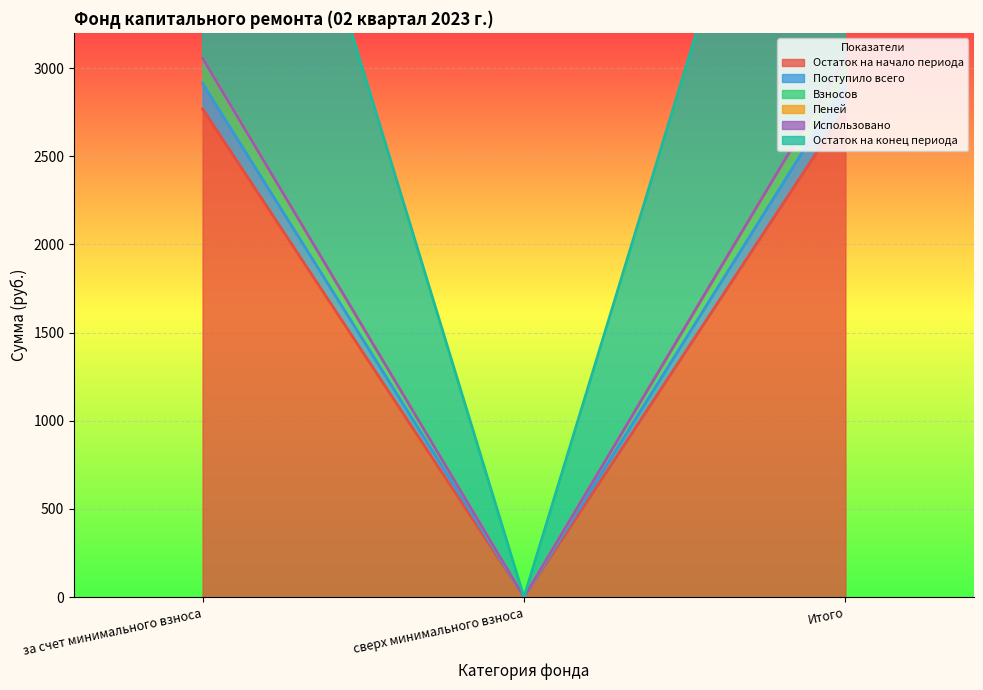

List the labels in order of Пеней value, largest first.

за счет минимального взноса, Итого, сверх минимального взноса